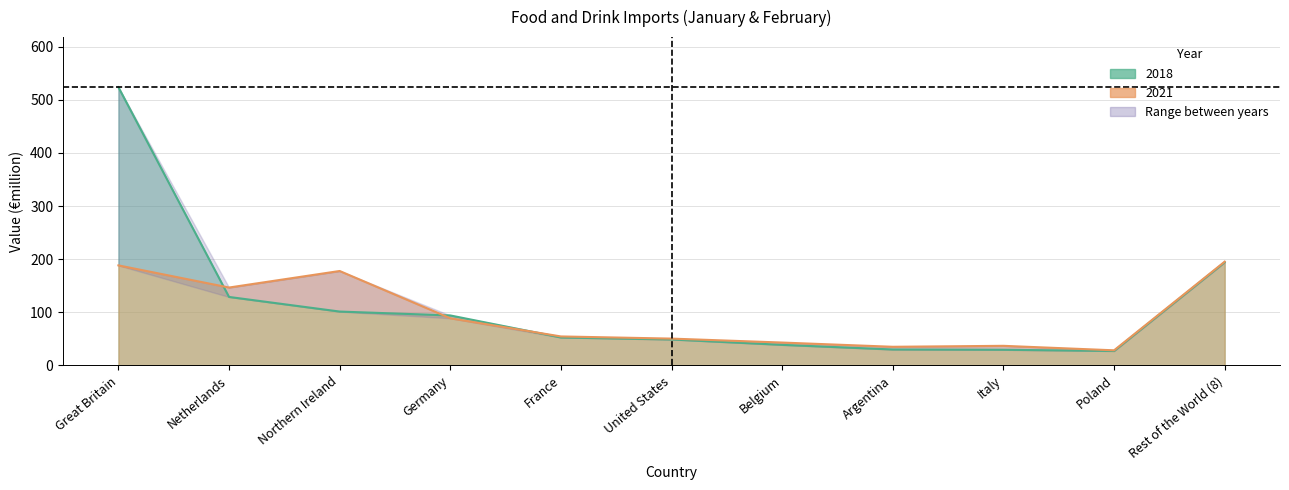

At Germany, list the series in order from smallest to largest.

2021, 2018